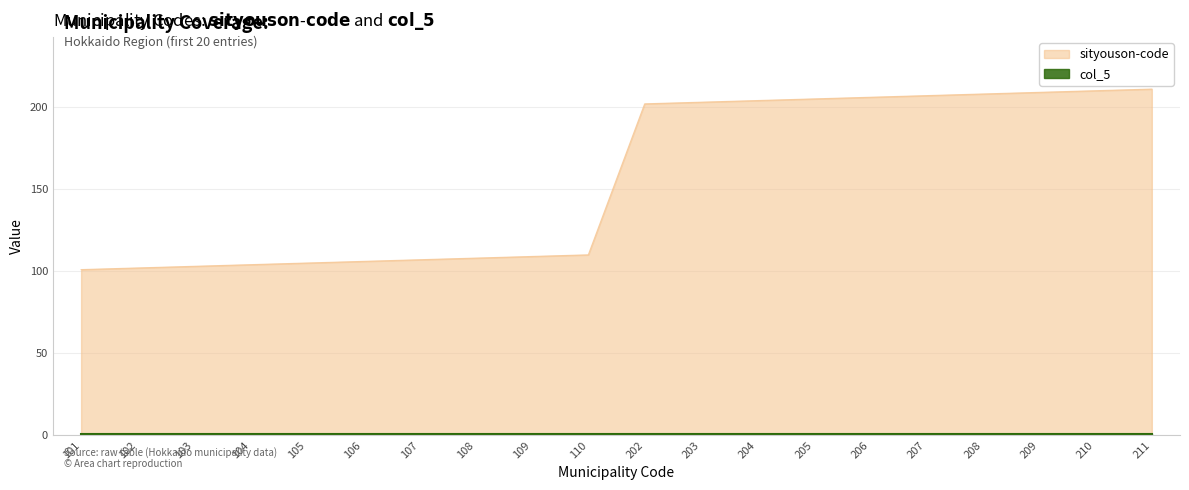

List the labels in order of value, smallest first.

101, 102, 103, 104, 105, 106, 107, 108, 109, 110, 202, 203, 204, 205, 206, 207, 208, 209, 210, 211